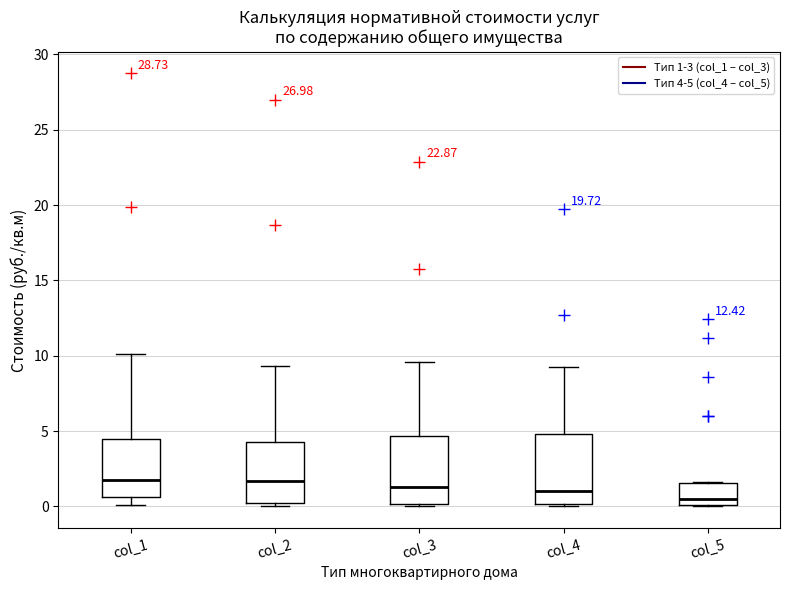

Reading left to right, transcribe this box plot: for each box, give where its median line is, the range the box spans, and where its two whiskers end, as read against the y-axis. The values are not printed on the chart, so give them approximately, as read against the axis.

col_1: median 2.0, box 0.5 to 4.5, whiskers 0.0 to 10.0
col_2: median 1.5, box 0.0 to 4.5, whiskers 0.0 (just below the box's lower edge) to 9.5
col_3: median 1.5, box 0.0 to 4.5, whiskers 0.0 (just below the box's lower edge) to 9.5
col_4: median 1.0, box 0.0 to 5.0, whiskers 0.0 (just below the box's lower edge) to 9.5
col_5: median 0.5, box 0.0 to 1.5, whiskers 0.0 to 1.5